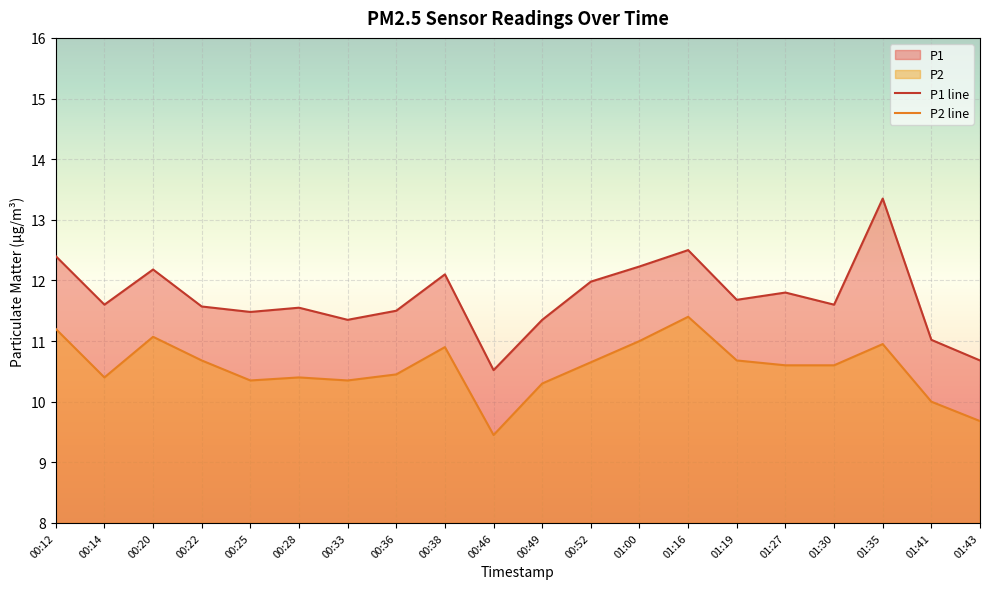

True or false: P1 and P2 intersect in this chart.

False